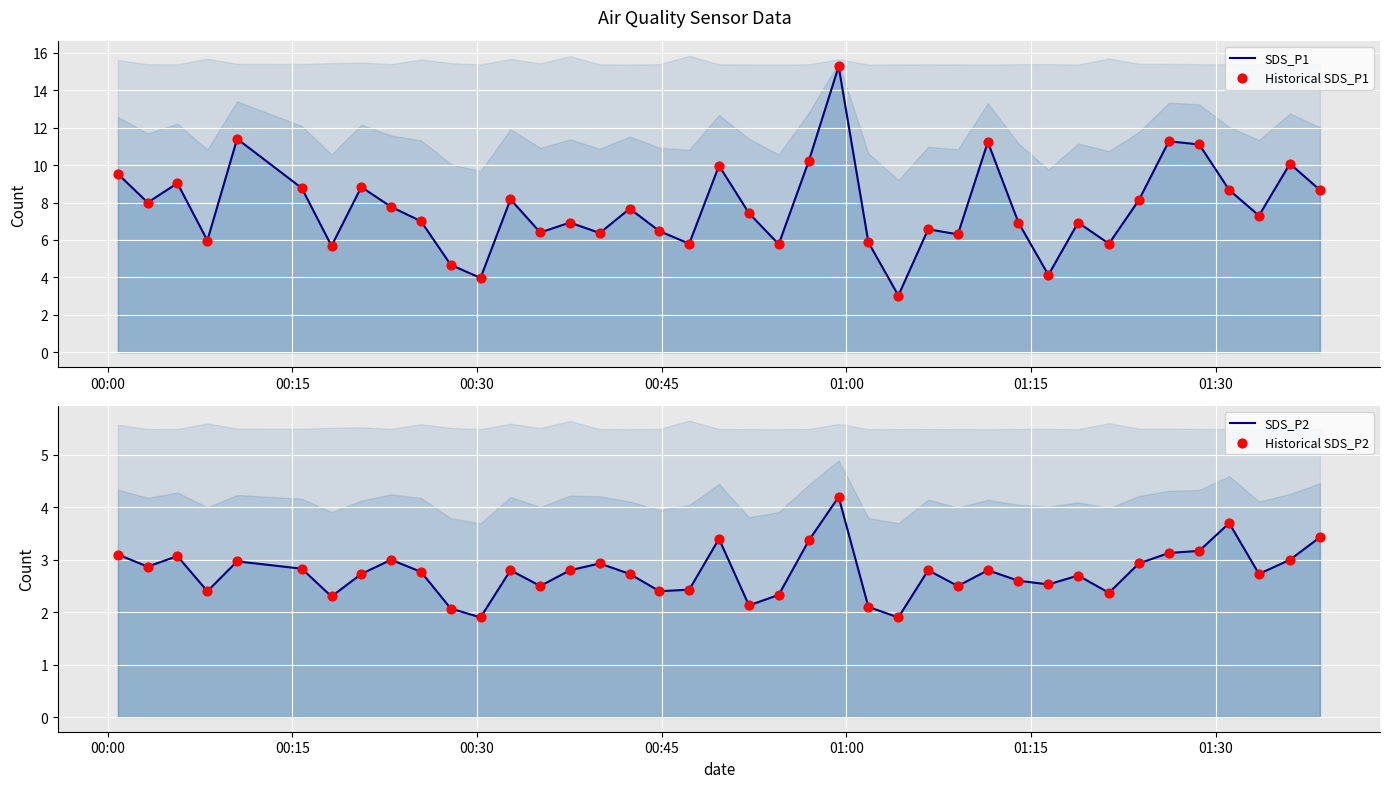

Is the value of SDS_P2 at 16 greater than the value of Historical SDS_P2 at 37?

No